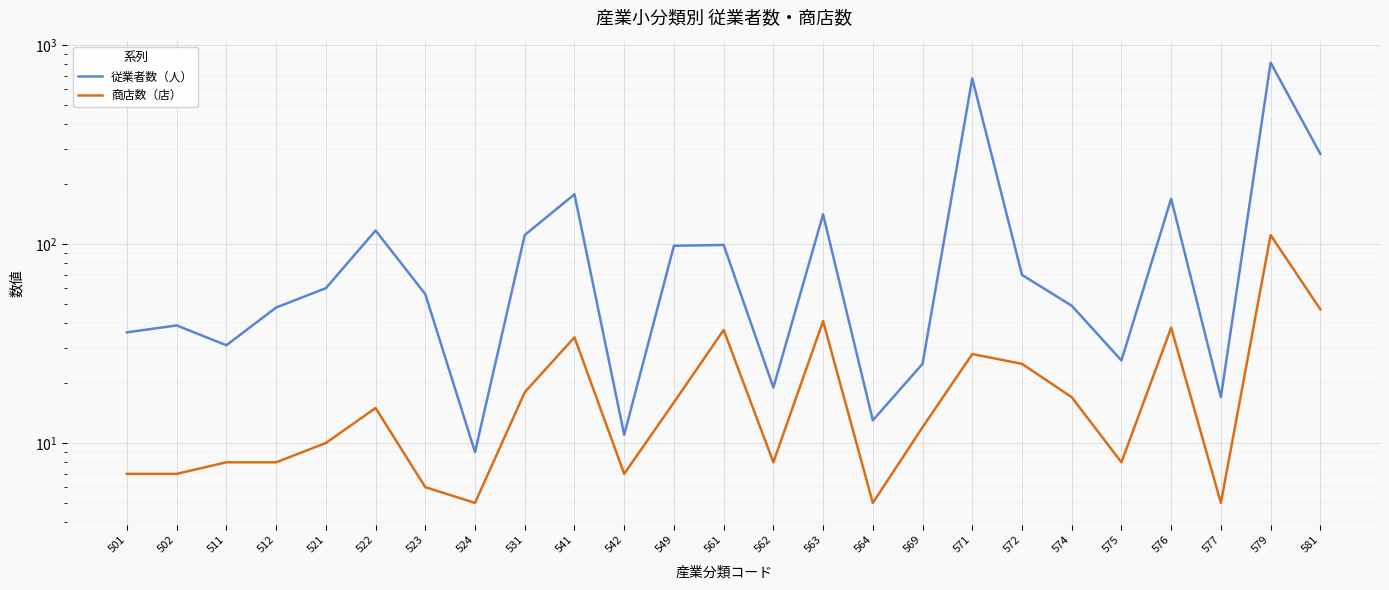

What is the value of the 従業者数（人） point at the 22nd from the left?

169